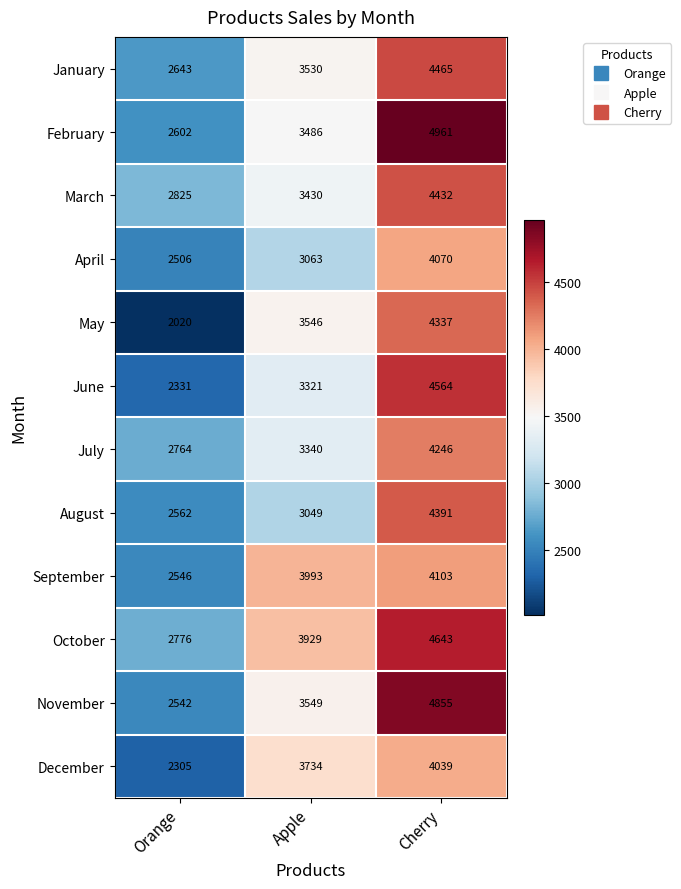

How many series are shown in this chart?

12